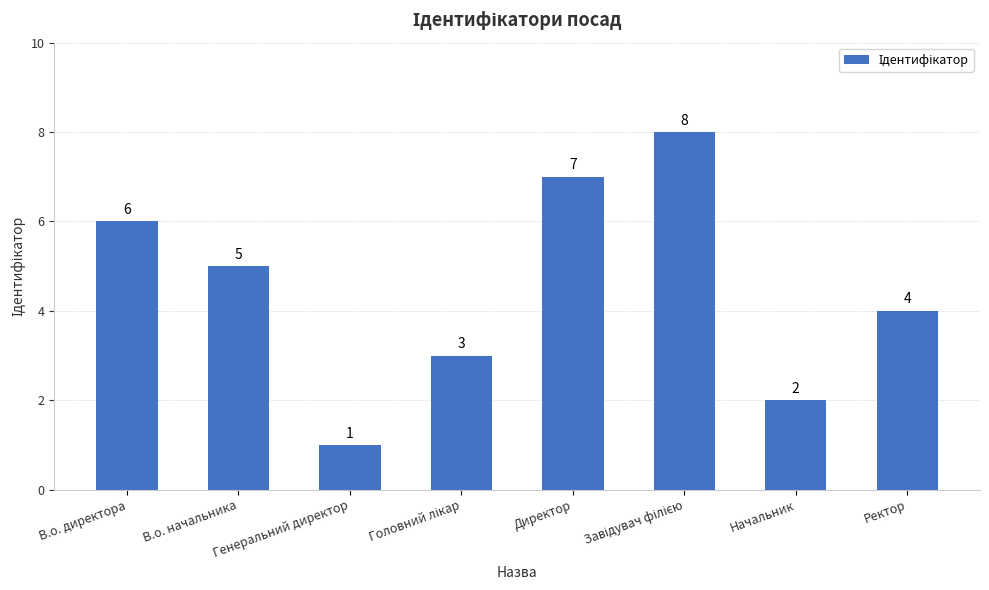

What is the label of the 6th bar from the right?

Генеральний директор